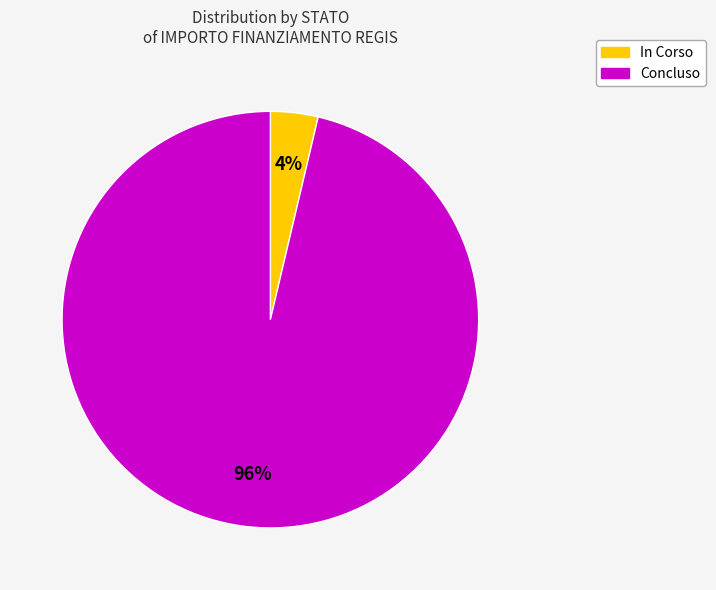

How many slices are in this pie chart?

2